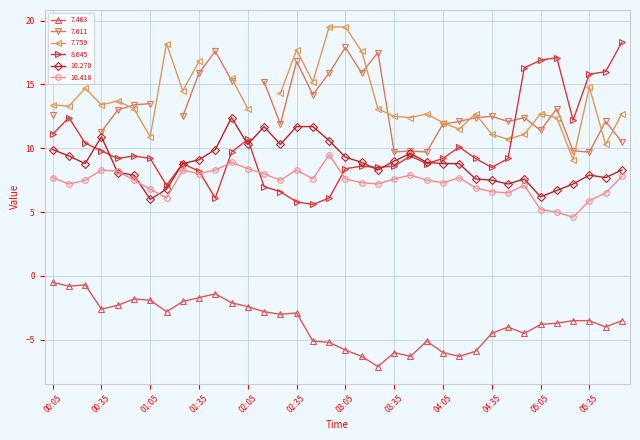

True or false: 10.270 and 7.463 cross at least once.

False